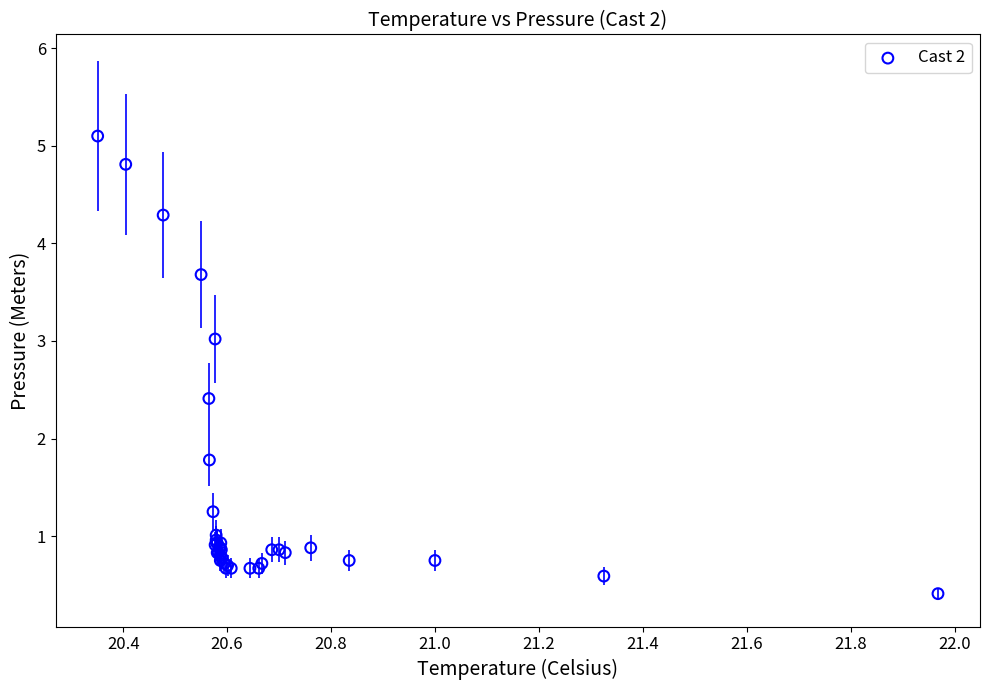

What Y value in the scatter plot is closest to 2?

1.8